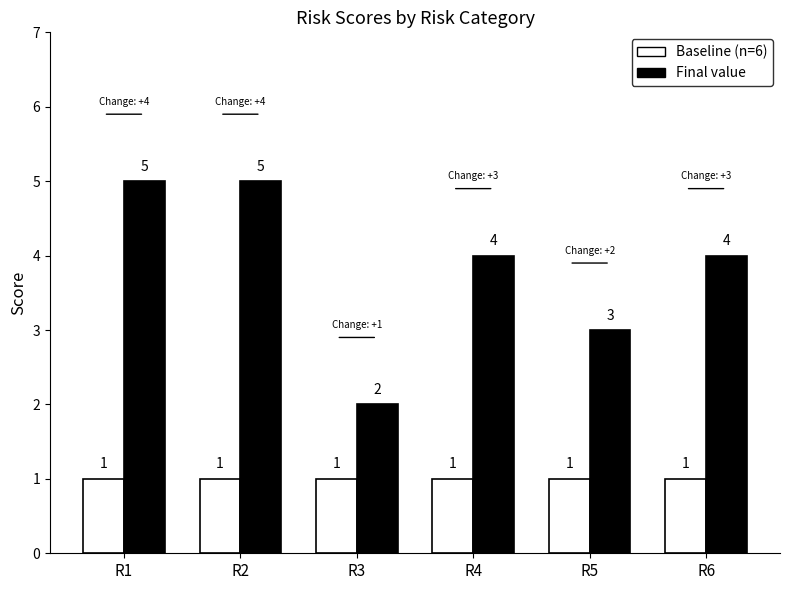

The value of Baseline (n=6) at R2 is 0. True or false?

False